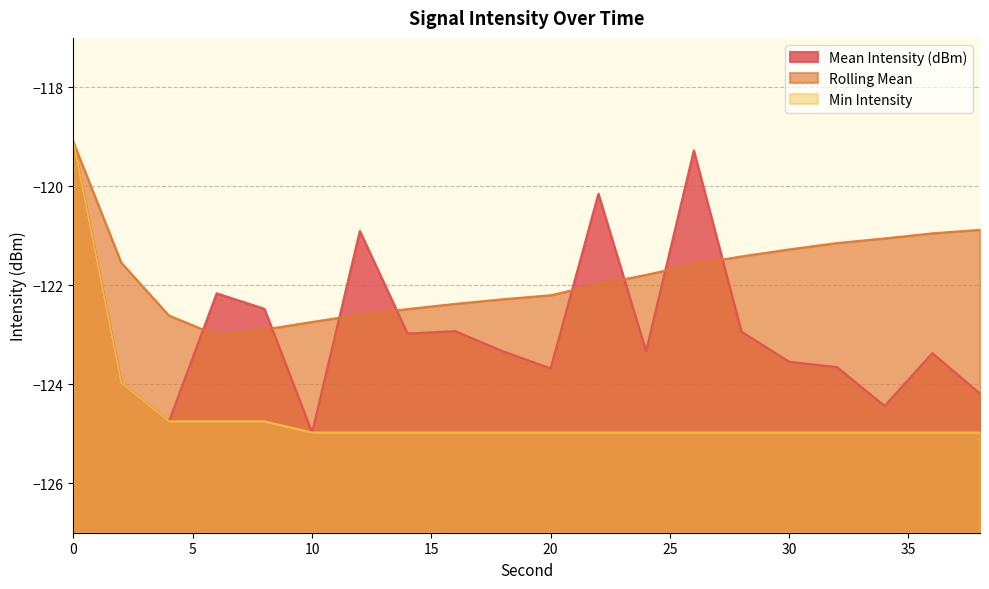

What is the difference between the second highest and minimum values in the Mean Intensity (dBm) series?

5.7